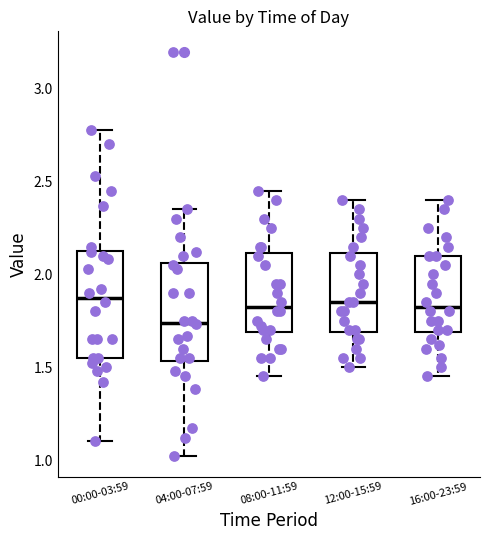

Reading left to right, read every box against the y-axis: the position of its median line, the range the box covers, and the ends of its whiskers. The values are not printed on the chart, so give them approximately, as read against the axis.

00:00-03:59: median 1.90, box 1.55 to 2.15, whiskers 1.10 to 2.80
04:00-07:59: median 1.75, box 1.55 to 2.05, whiskers 1.00 to 2.35
08:00-11:59: median 1.85, box 1.70 to 2.10, whiskers 1.45 to 2.45
12:00-15:59: median 1.85, box 1.70 to 2.10, whiskers 1.50 to 2.40
16:00-23:59: median 1.85, box 1.70 to 2.10, whiskers 1.45 to 2.40